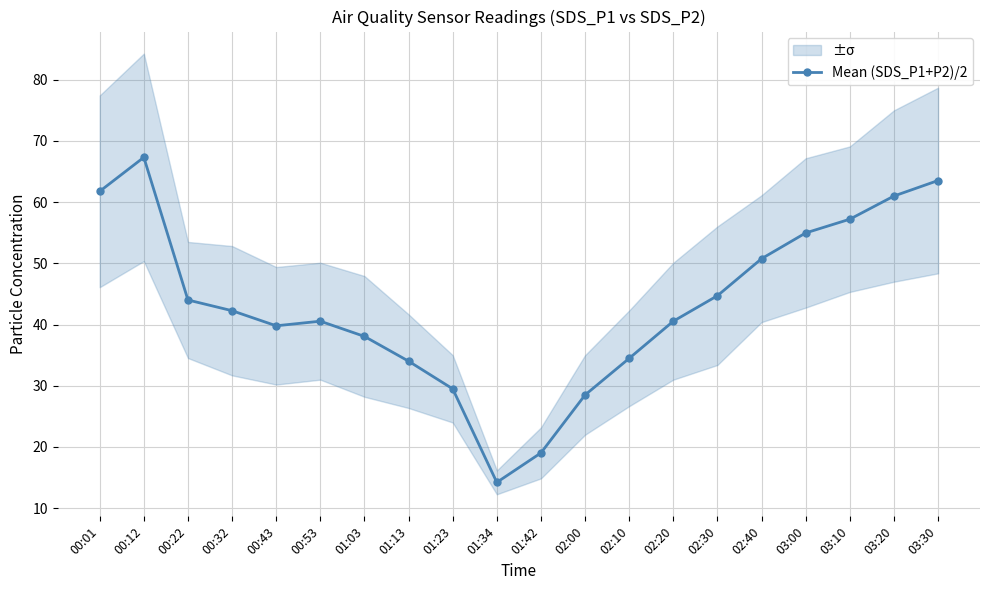

What is the sum of the values at 02:00 and 03:20?

89.5